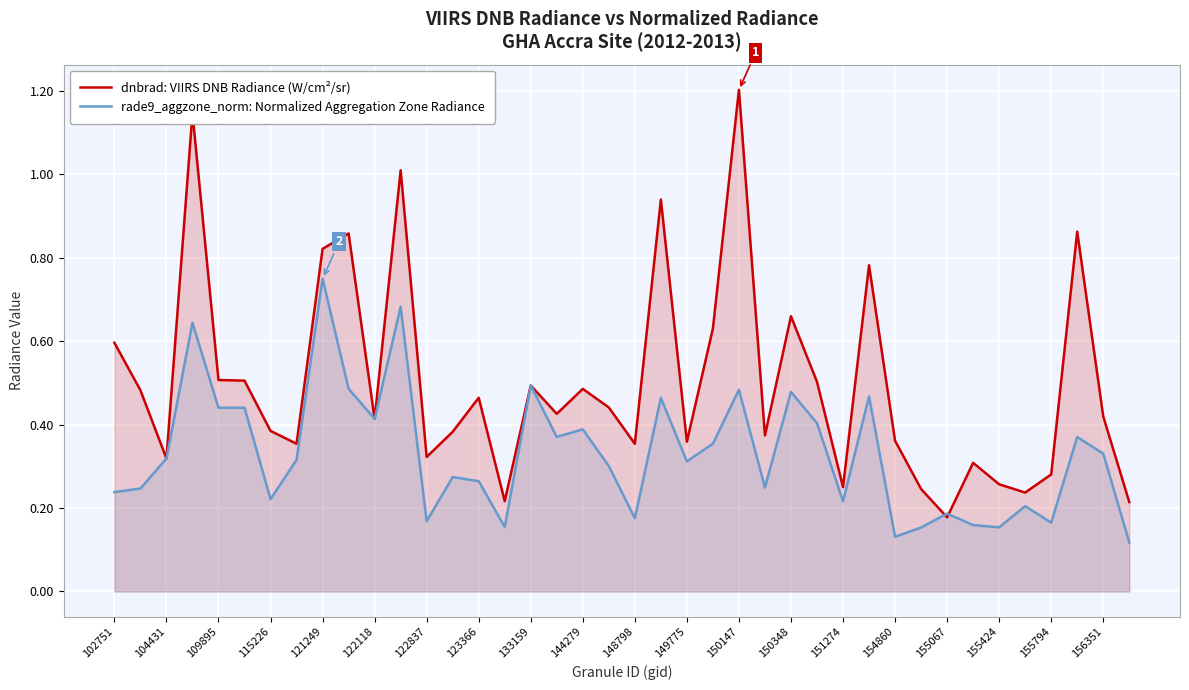

In dnbrad: VIIRS DNB Radiance (W/cm²/sr), how many points are higher than both neighbors (excluding endpoints)?

12